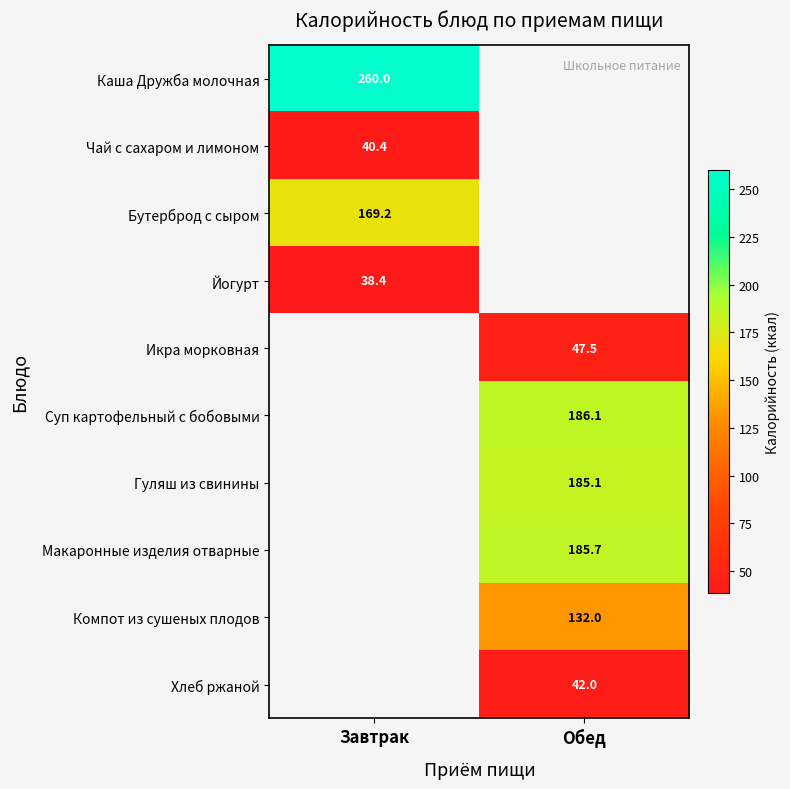

True or false: Суп картофельный с бобовыми has a value of 186.1 at Обед.

True